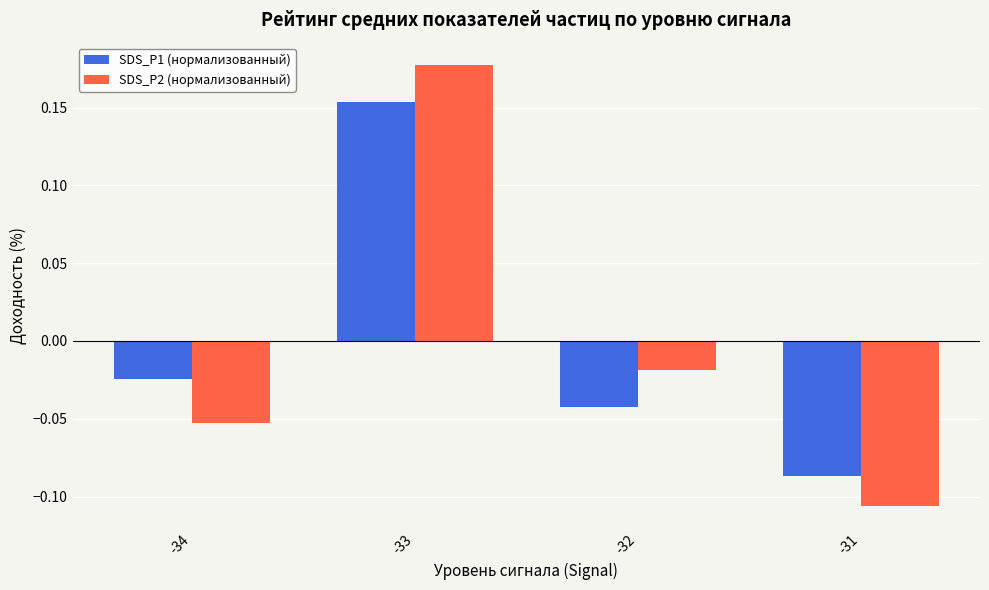

How many data points in SDS_P1 (нормализованный) are less than 0?

3